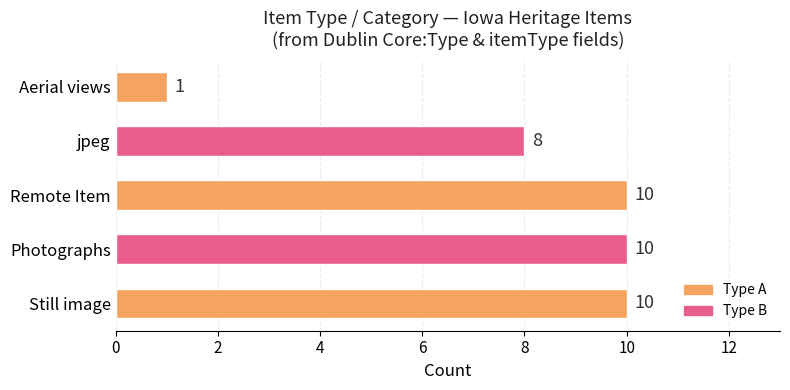

True or false: the data shows 10 at Still image.

True